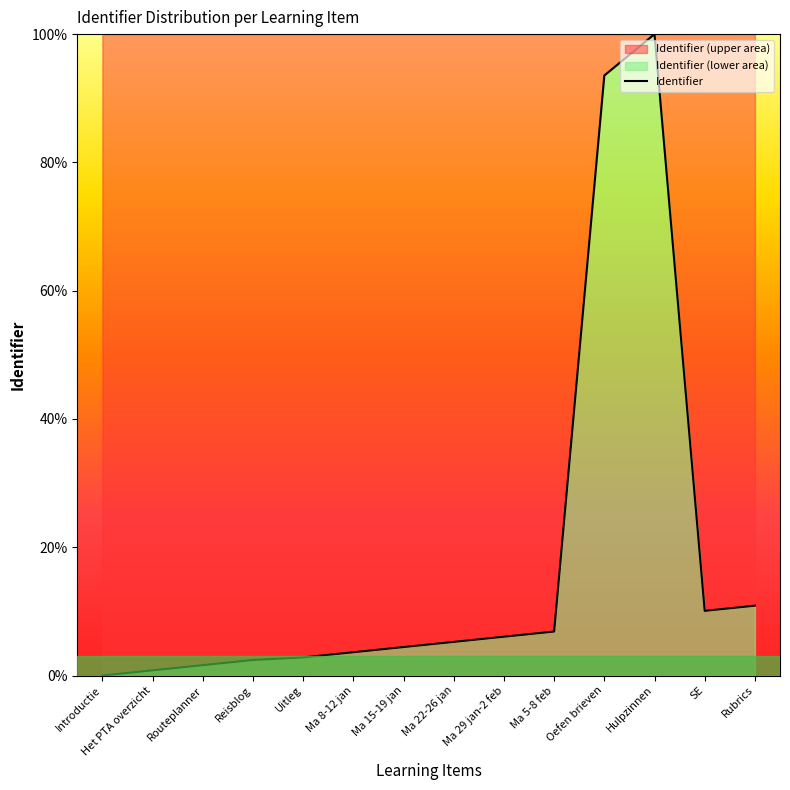

Reading right to left, what are all the values shown in this chart?

10.9	10.1	100.0	93.5	6.9	6.0	5.2	4.4	3.6	2.8	2.4	1.6	0.8	0.0